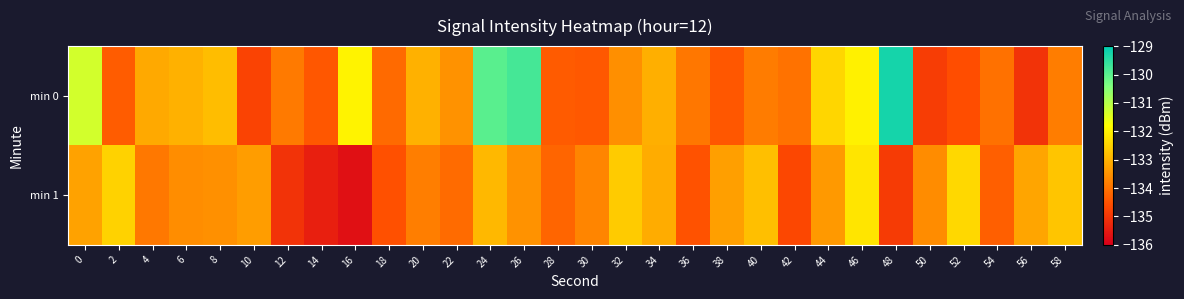

Rank the series by their maximum value, from lowest to highest.

min 1, min 0